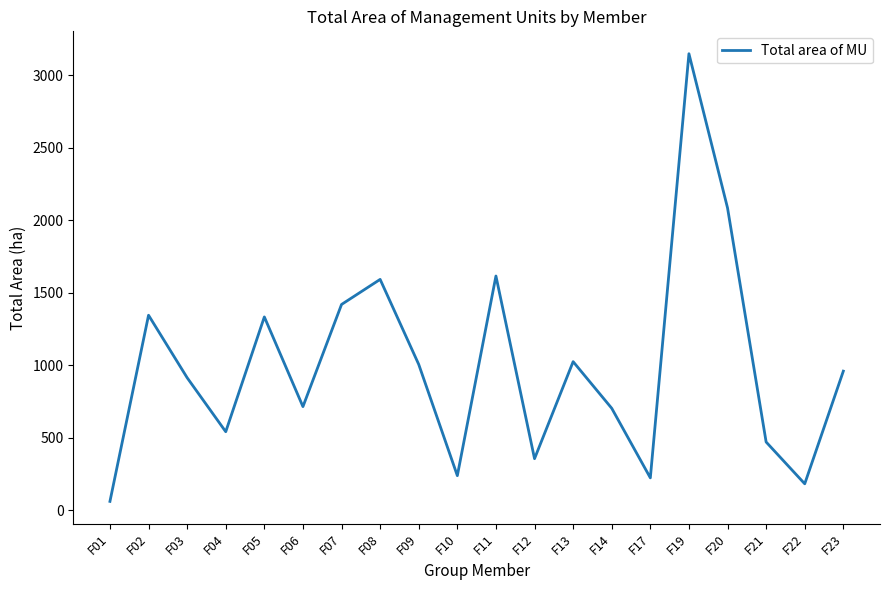

How many interior local valleys (lower than both neighbors) does the data have?

6